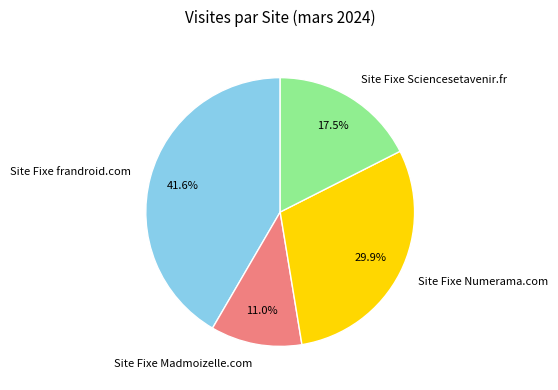

Combined, do Site Fixe Numerama.com and Site Fixe frandroid.com account for over 50%?

Yes